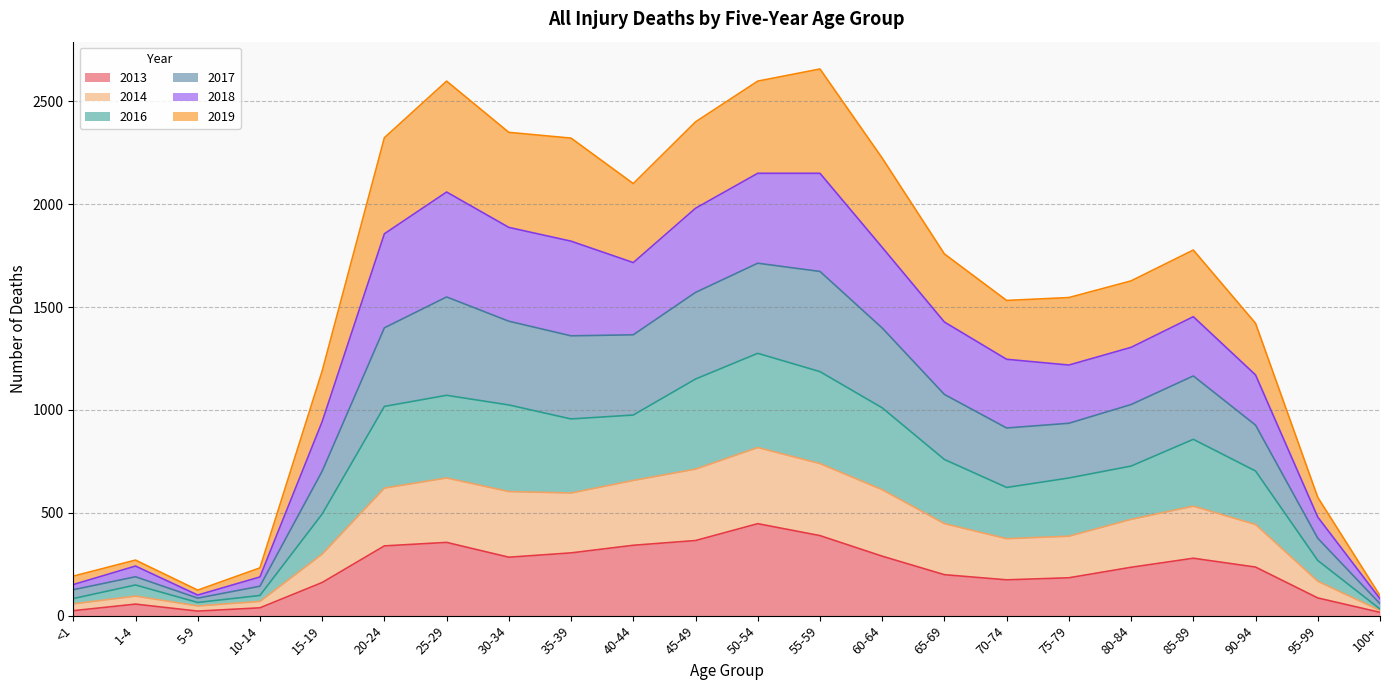

What is the highest value of the 2013 series?

447